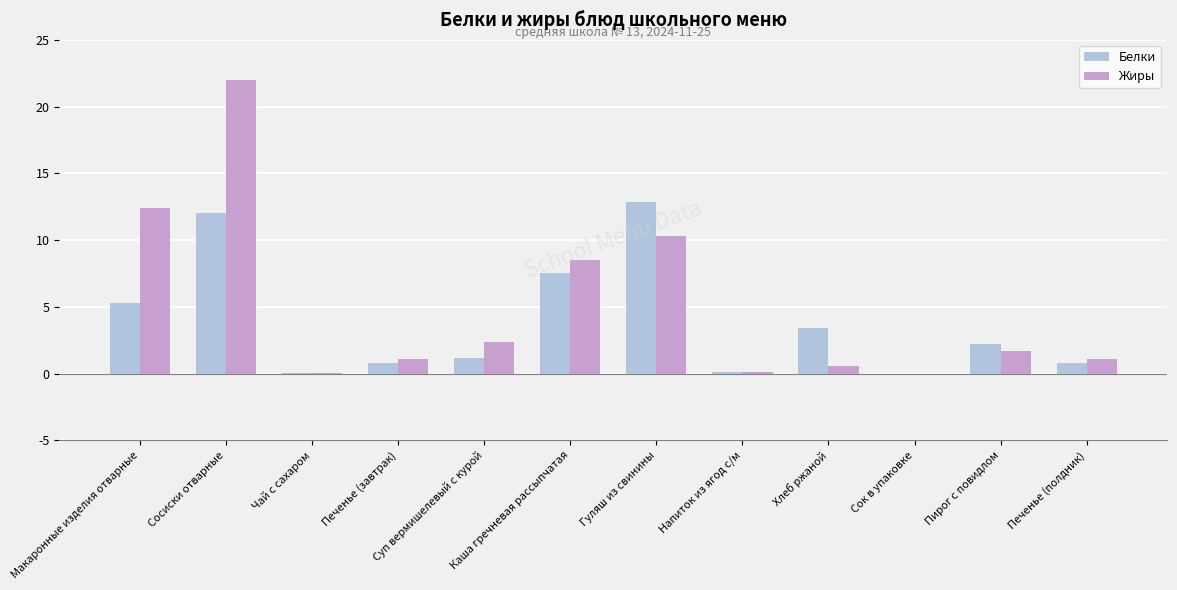

At which label does Жиры reach its peak?

Сосиски отварные